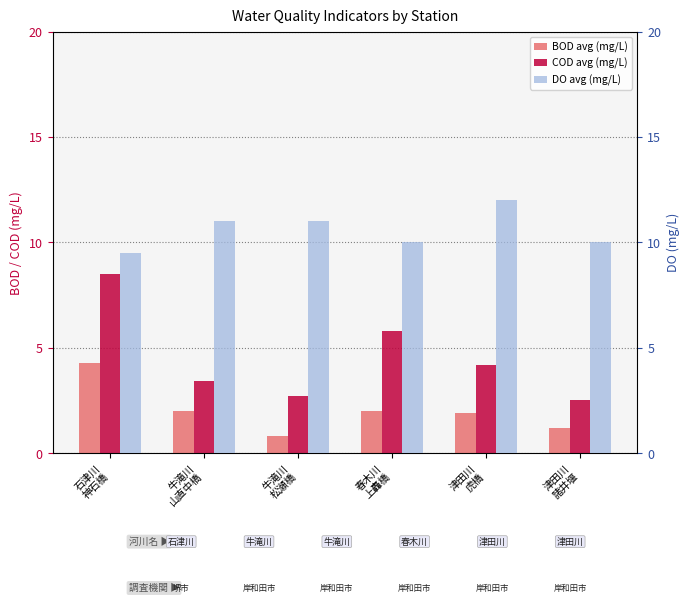

What position from the left is 石津川
神石橋?

1